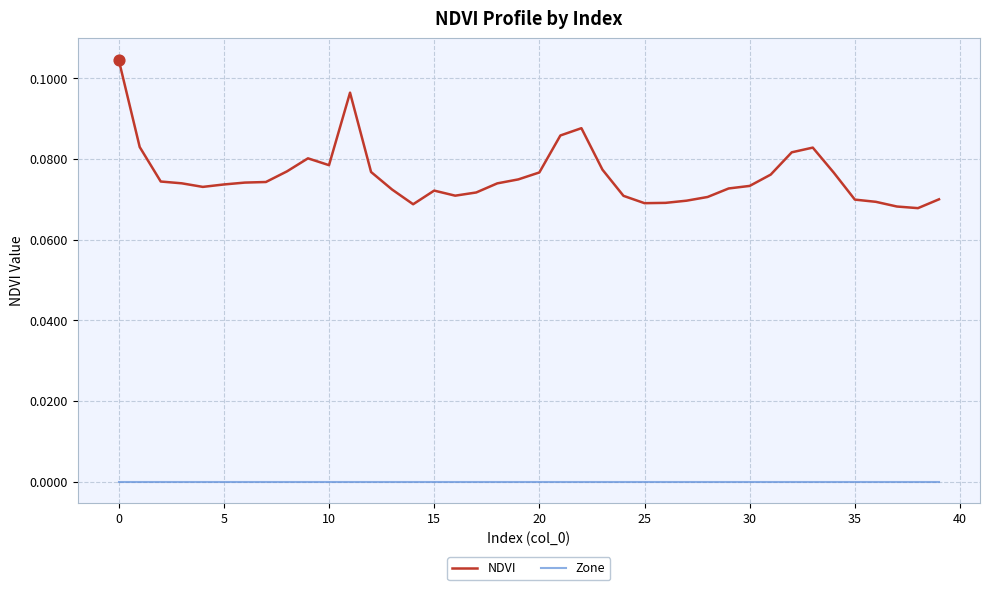

Which series has the largest total across all categories?

NDVI